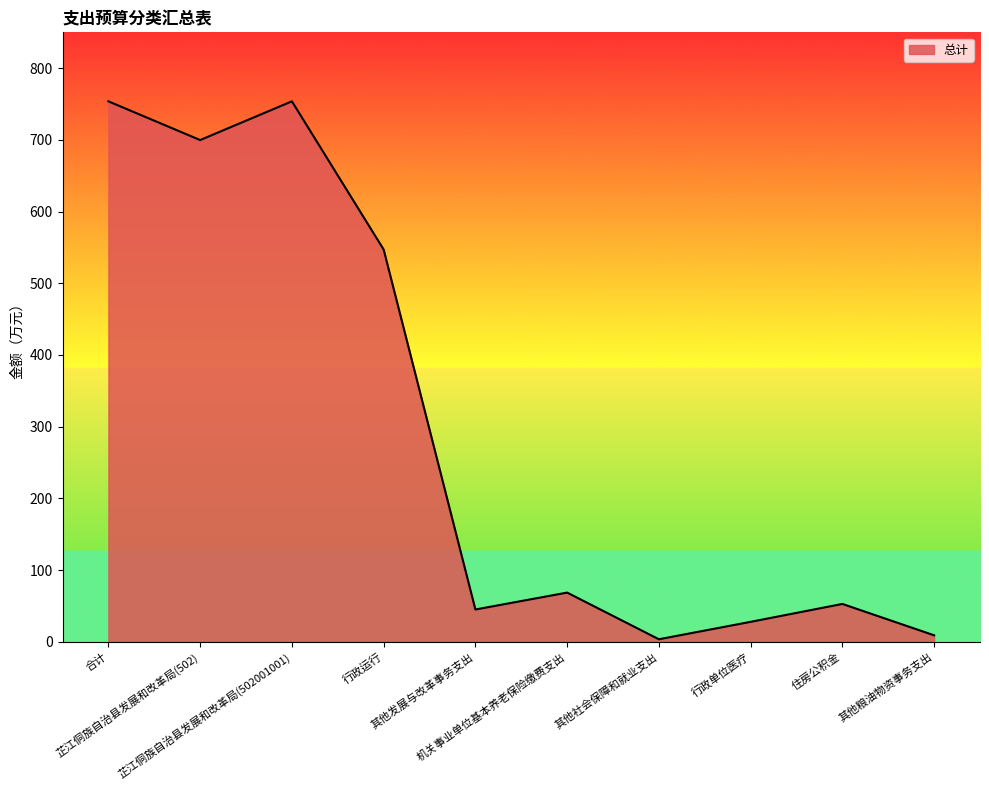

True or false: there are more than 1 points higher than both neighbors.

True